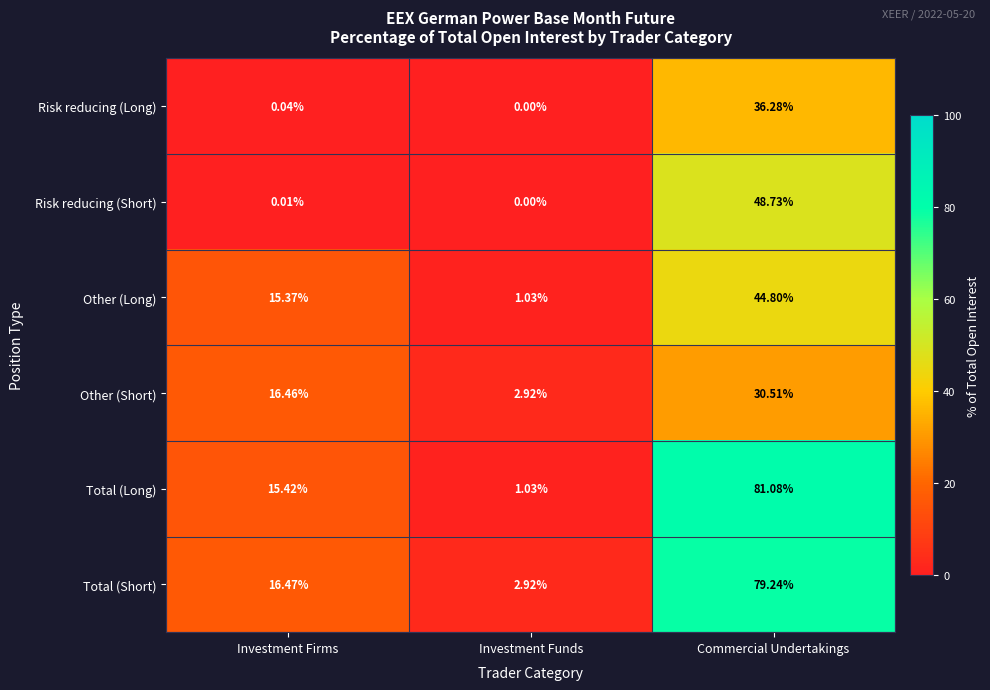

Which series has the largest total across all categories?

Total (Short)